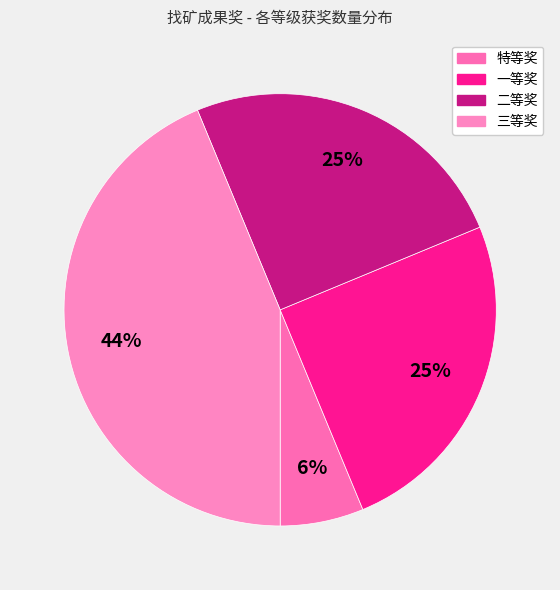

True or false: 三等奖 accounts for 35% of the total.

False